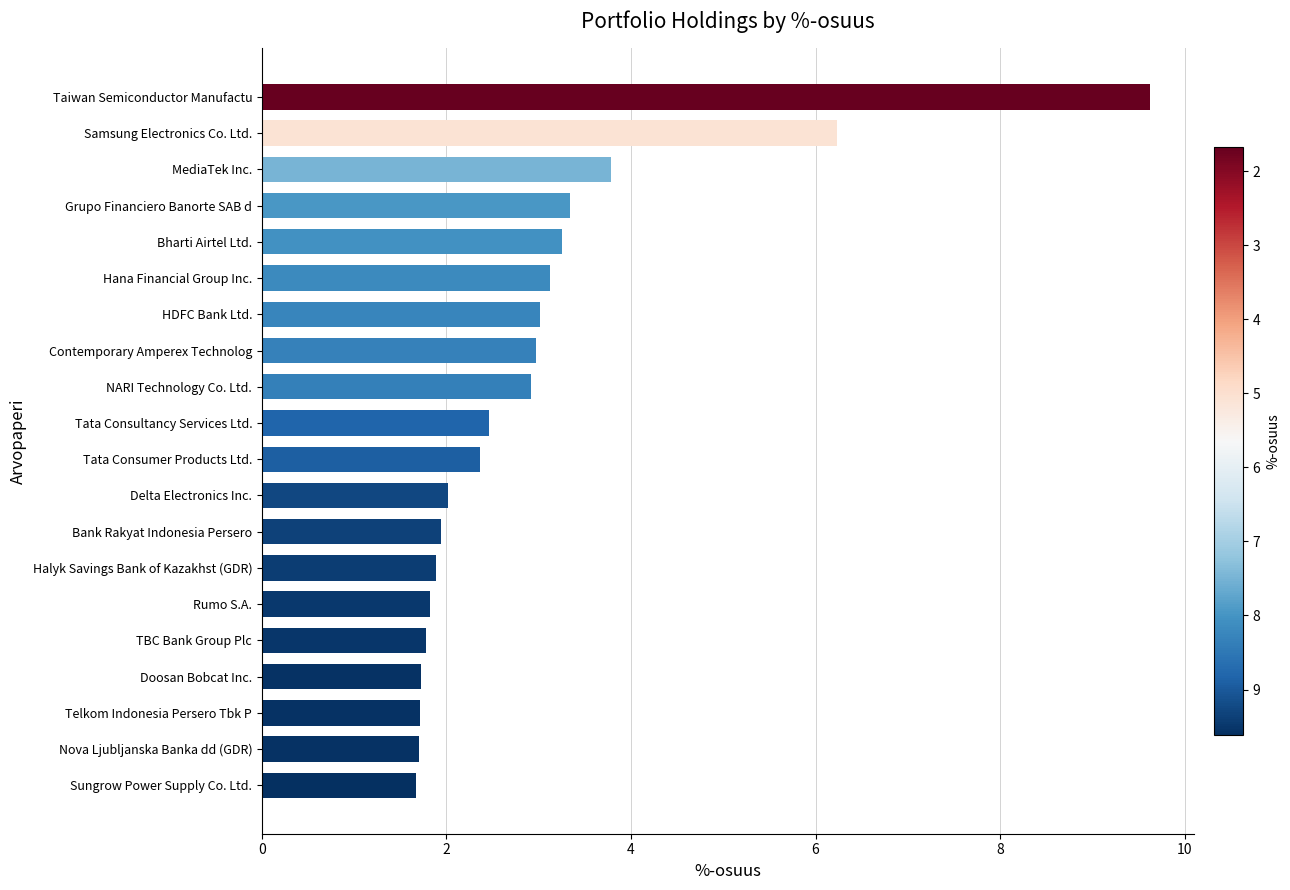

What is the label of the 20th bar from the top?

Sungrow Power Supply Co. Ltd.